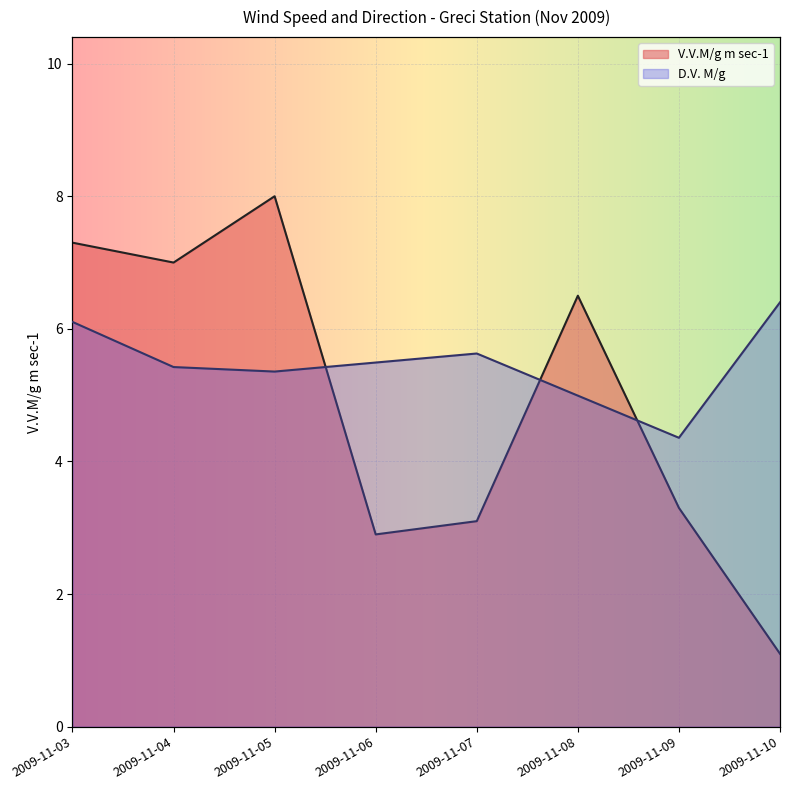

In D.V. M/g, how many points are higher than both neighbors (excluding endpoints)?

1